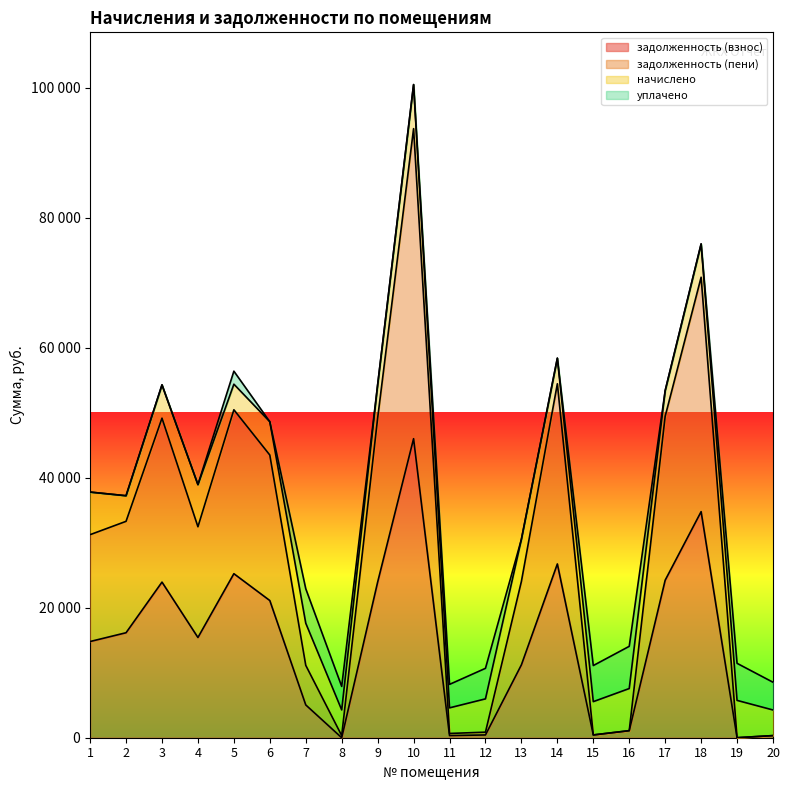

Is it true that задолженность (взнос) equals 35137.7 at 14?

False